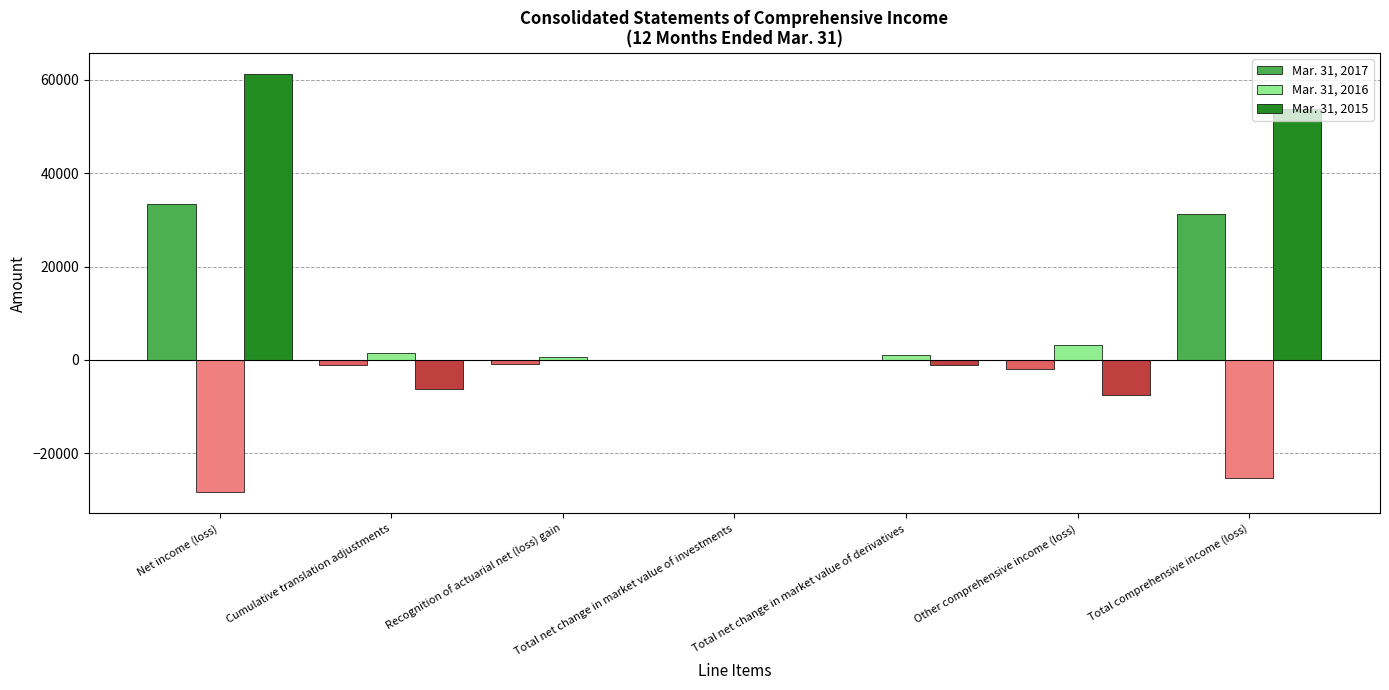

The value of Mar. 31, 2016 at Recognition of actuarial net (loss) gain is 428. True or false?

False